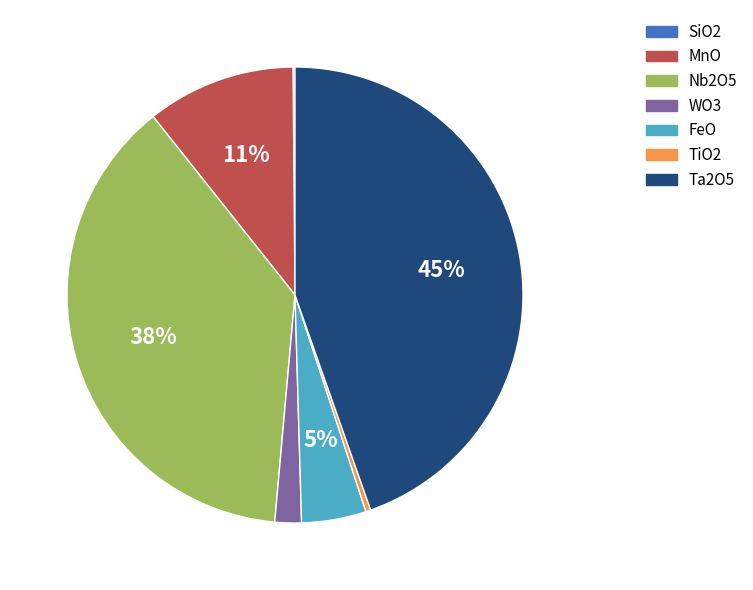

Do FeO and MnO together represent more than half of the pie?

No